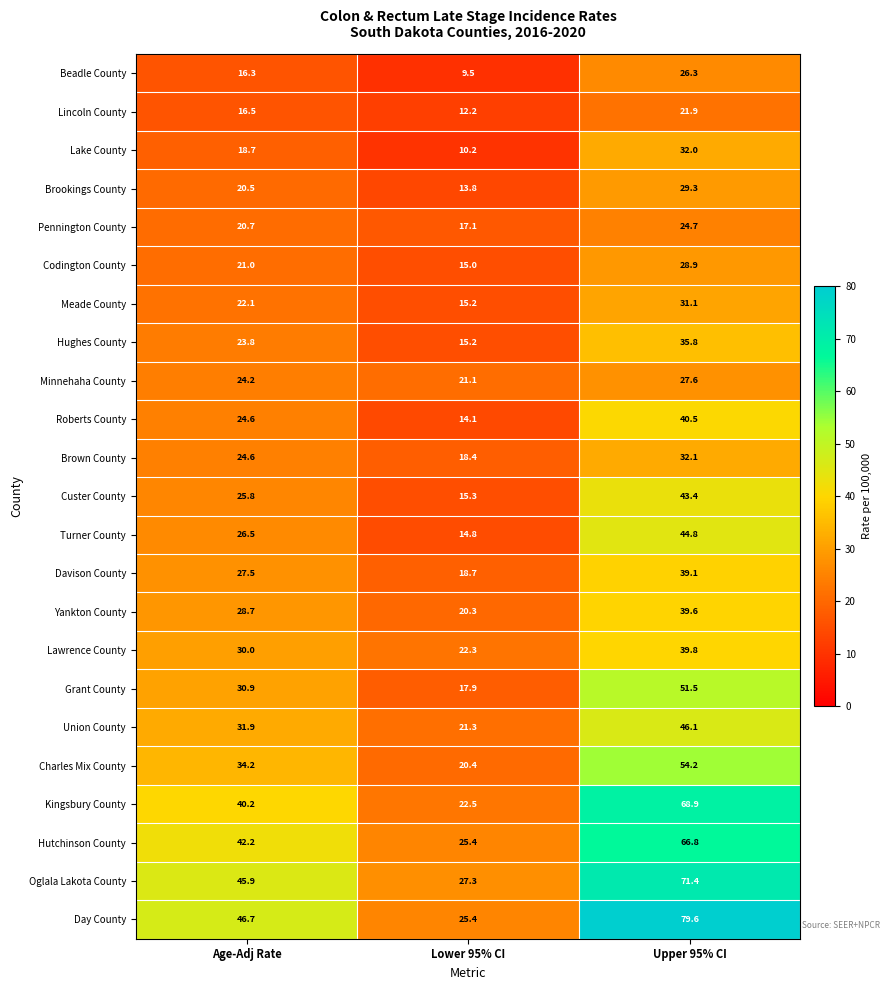

Where is Beadle County nearest to the value 17?

Age-Adj Rate